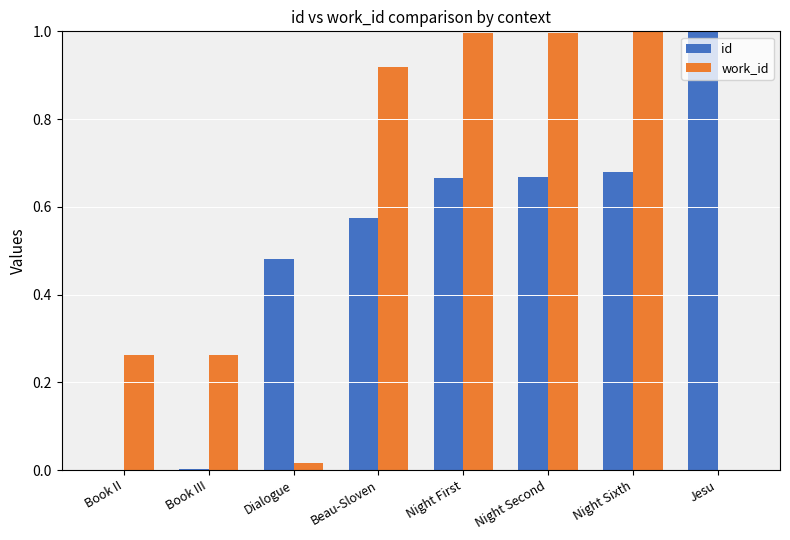

Is the value of id at Book III greater than the value of work_id at Night First?

No